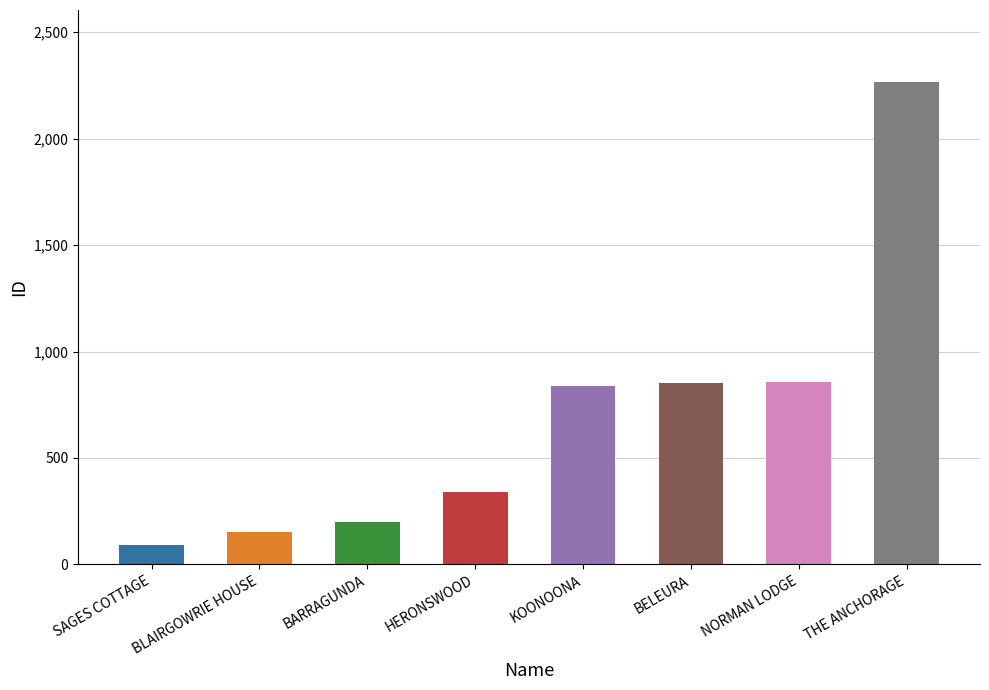

Rank the categories by value from lowest to highest.

SAGES COTTAGE, BLAIRGOWRIE HOUSE, BARRAGUNDA, HERONSWOOD, KOONOONA, BELEURA, NORMAN LODGE, THE ANCHORAGE